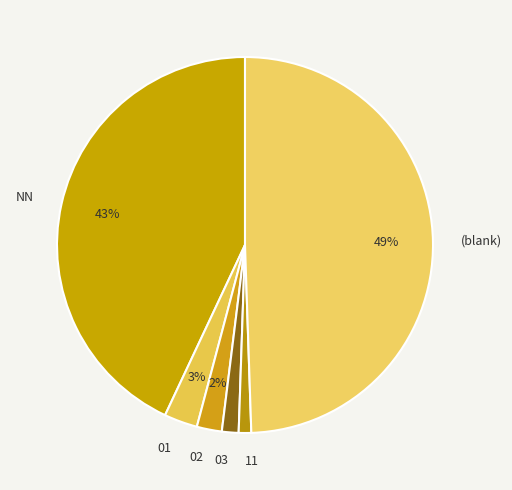

To the nearest percent, what portion does 11 represent?

1%